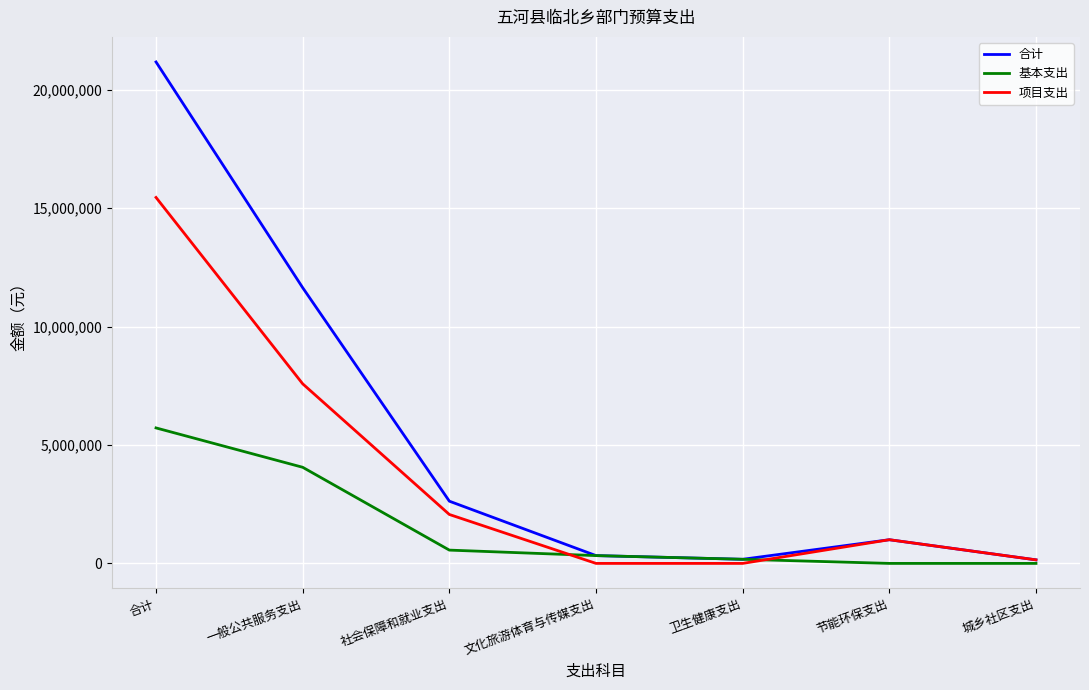

What are all the series names shown in the legend?

合计, 基本支出, 项目支出